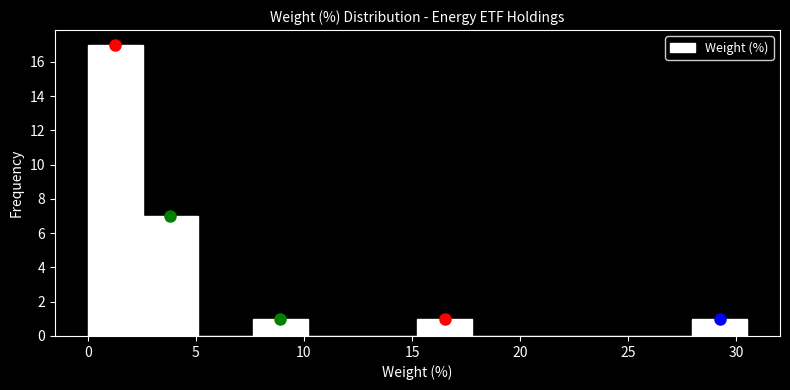

How tall is the bar that spans 28.0 to 30.5 on the x-axis? Neither the bar edges nor the heights are printed on the chart, so give them approximately, as read against the axes.

1